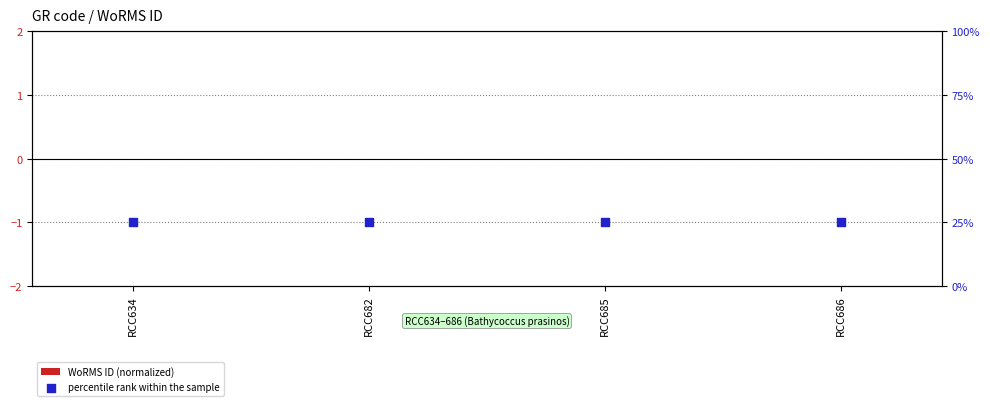

At which category is the sum across all series the highest?

RCC634